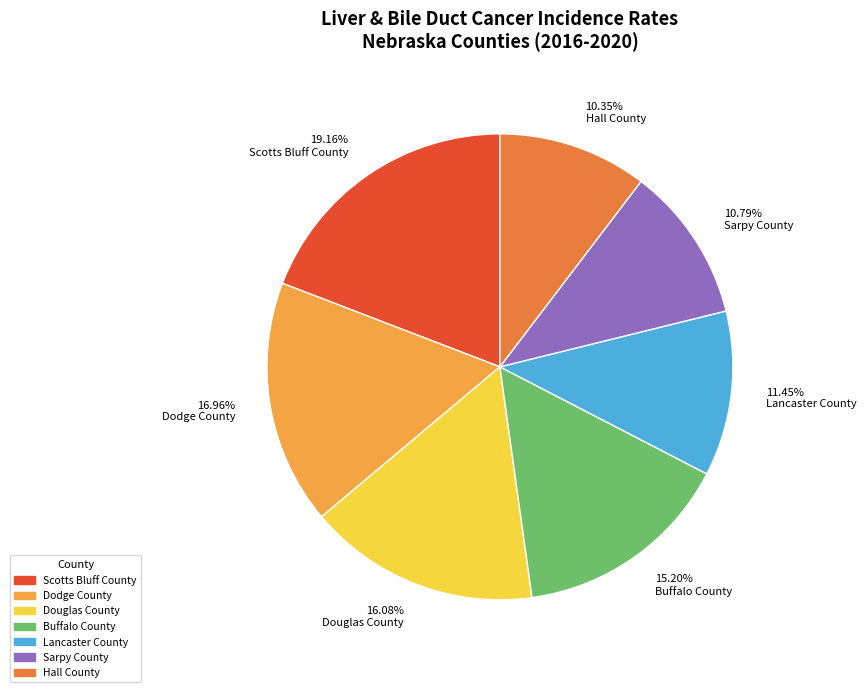

Is there any slice that represents more than half of the pie?

No